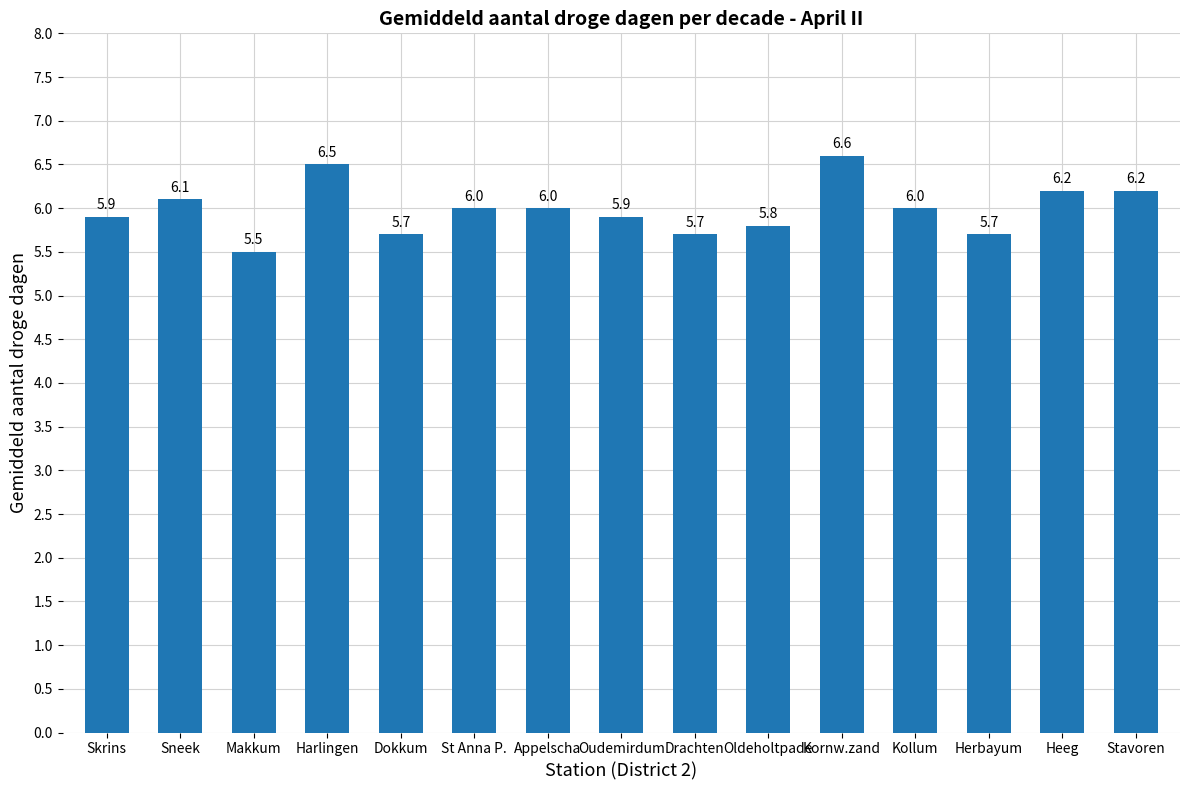

How many data points does each series have?

15